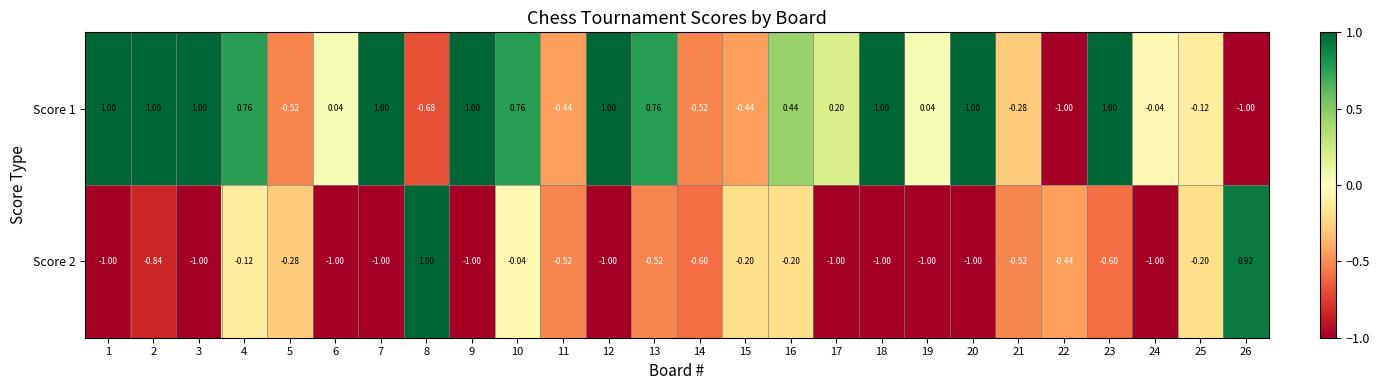

Is the value of Score 2 at 26 greater than the value of Score 1 at 13?

Yes